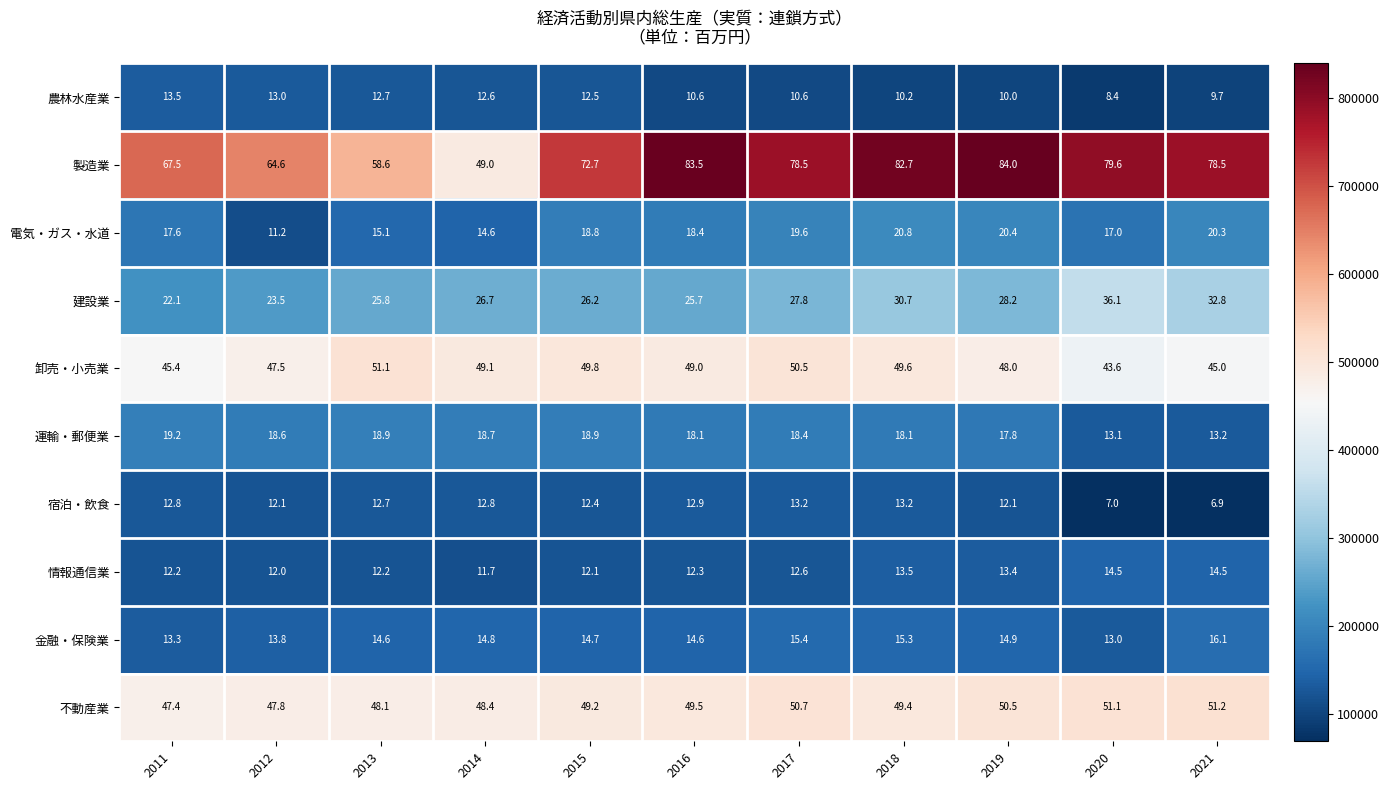

At which category is the sum across all series the highest?

2018